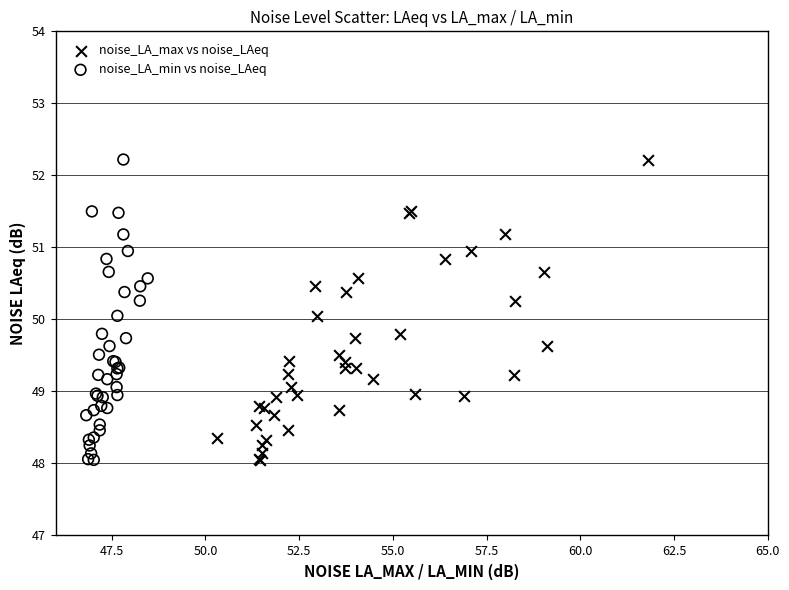

What are all the series names shown in the legend?

noise_LA_max vs noise_LAeq, noise_LA_min vs noise_LAeq